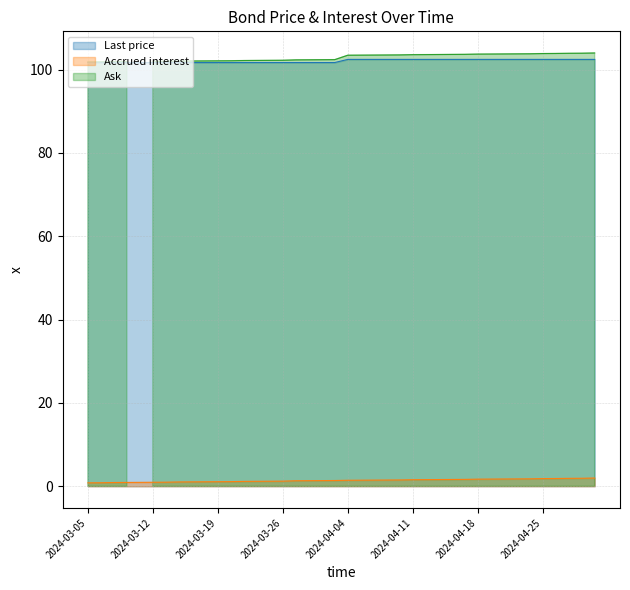

What is the lowest value of the Accrued interest series?

0.8